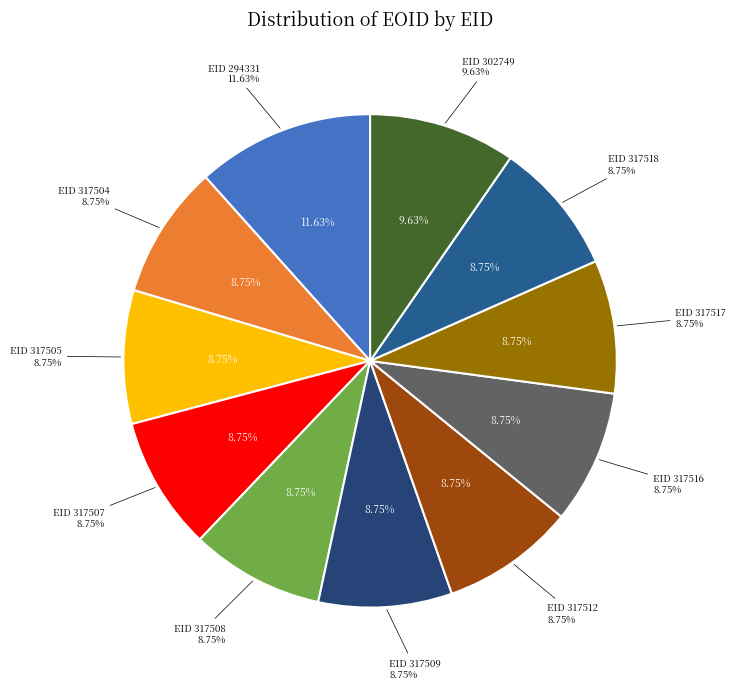

Approximately how many times larger is the value at 317509 compared to 317507?

1.0